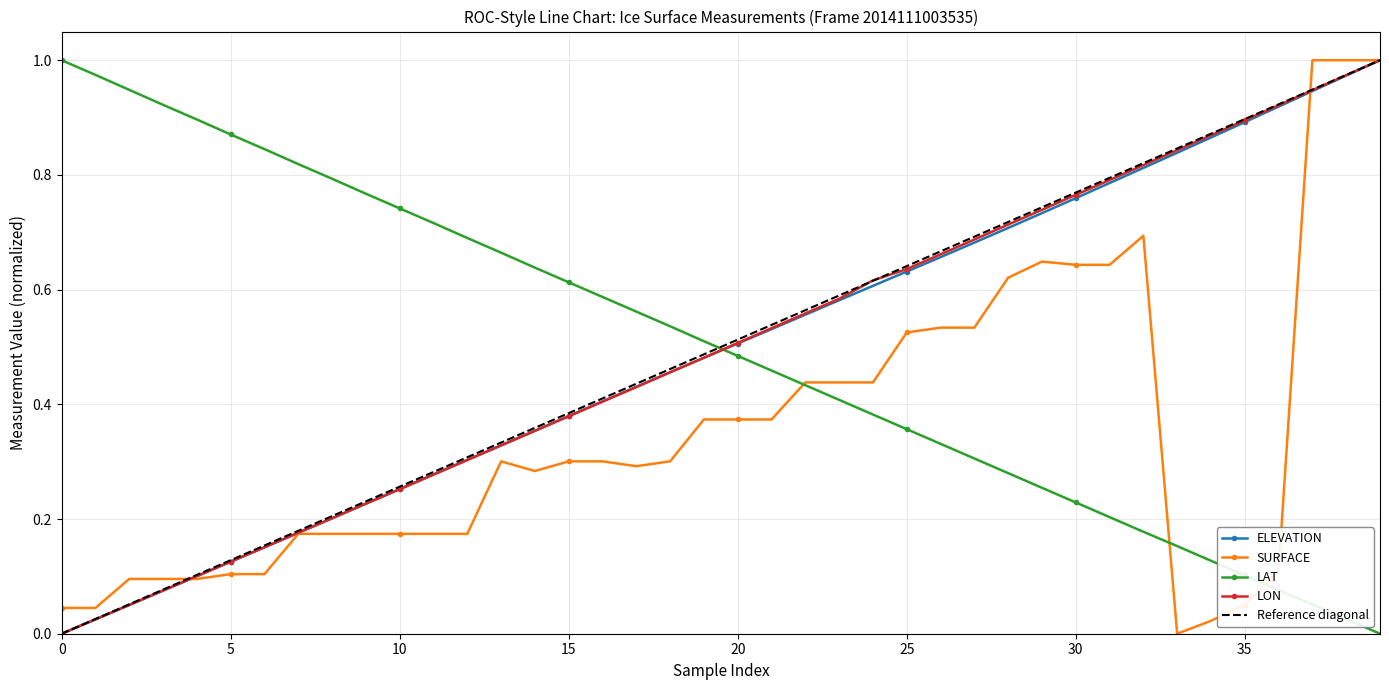

How many times do LAT and LON cross each other?

1